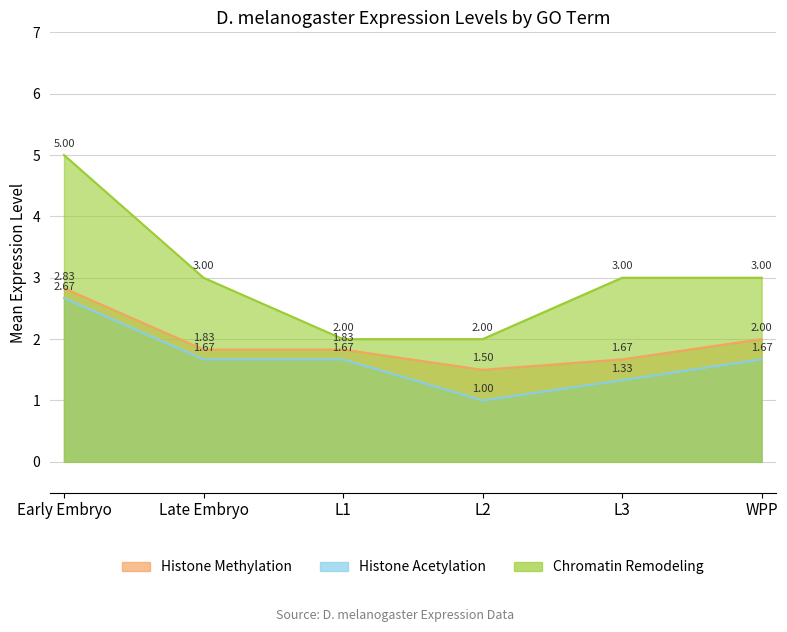

What is the lowest value of the Histone Methylation series?

1.5